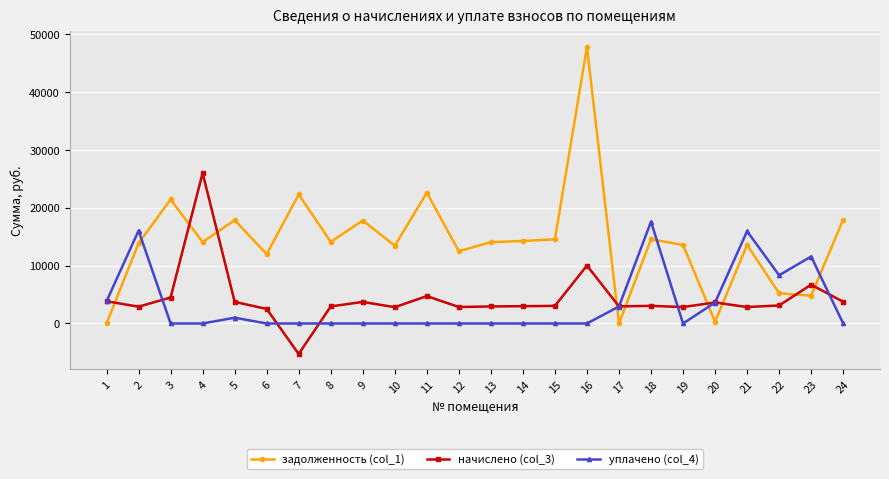

What is the difference between the maximum and minimum values in the начислено (col_3) series?

31273.7